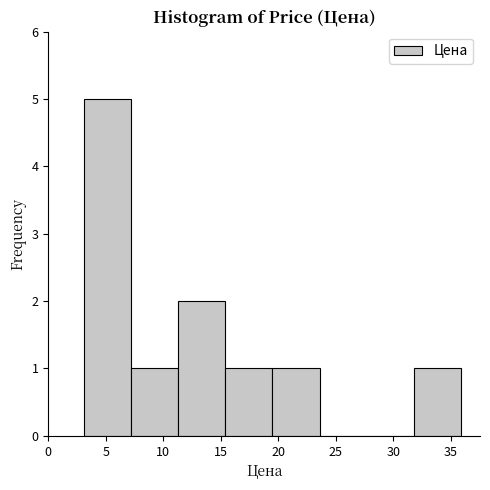

Which range on the x-axis has the tallest bar?

3.0 to 7.0